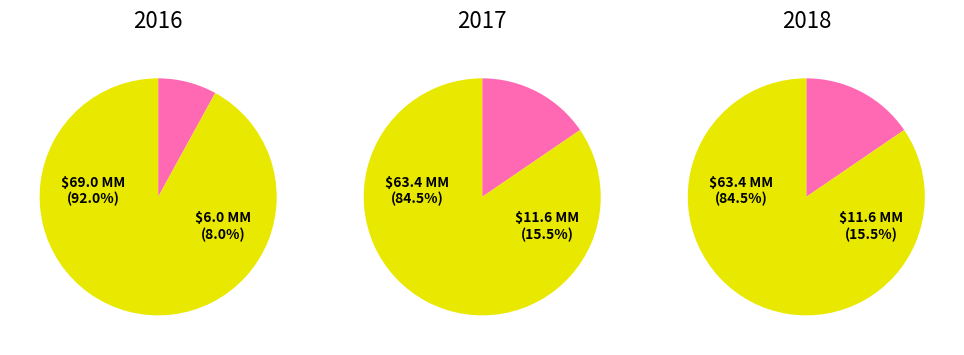

To the nearest percent, what portion does Shares Authorized represent?

87%